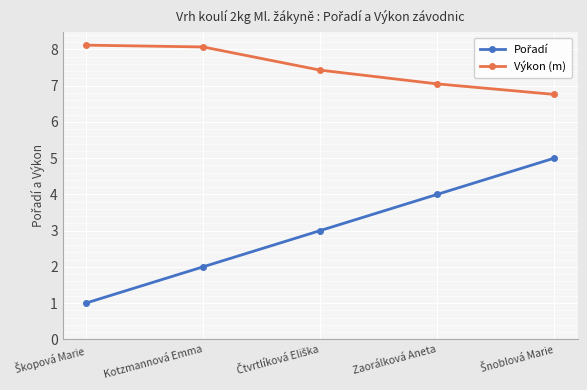

What is the sum of all Výkon (m) values?

37.4